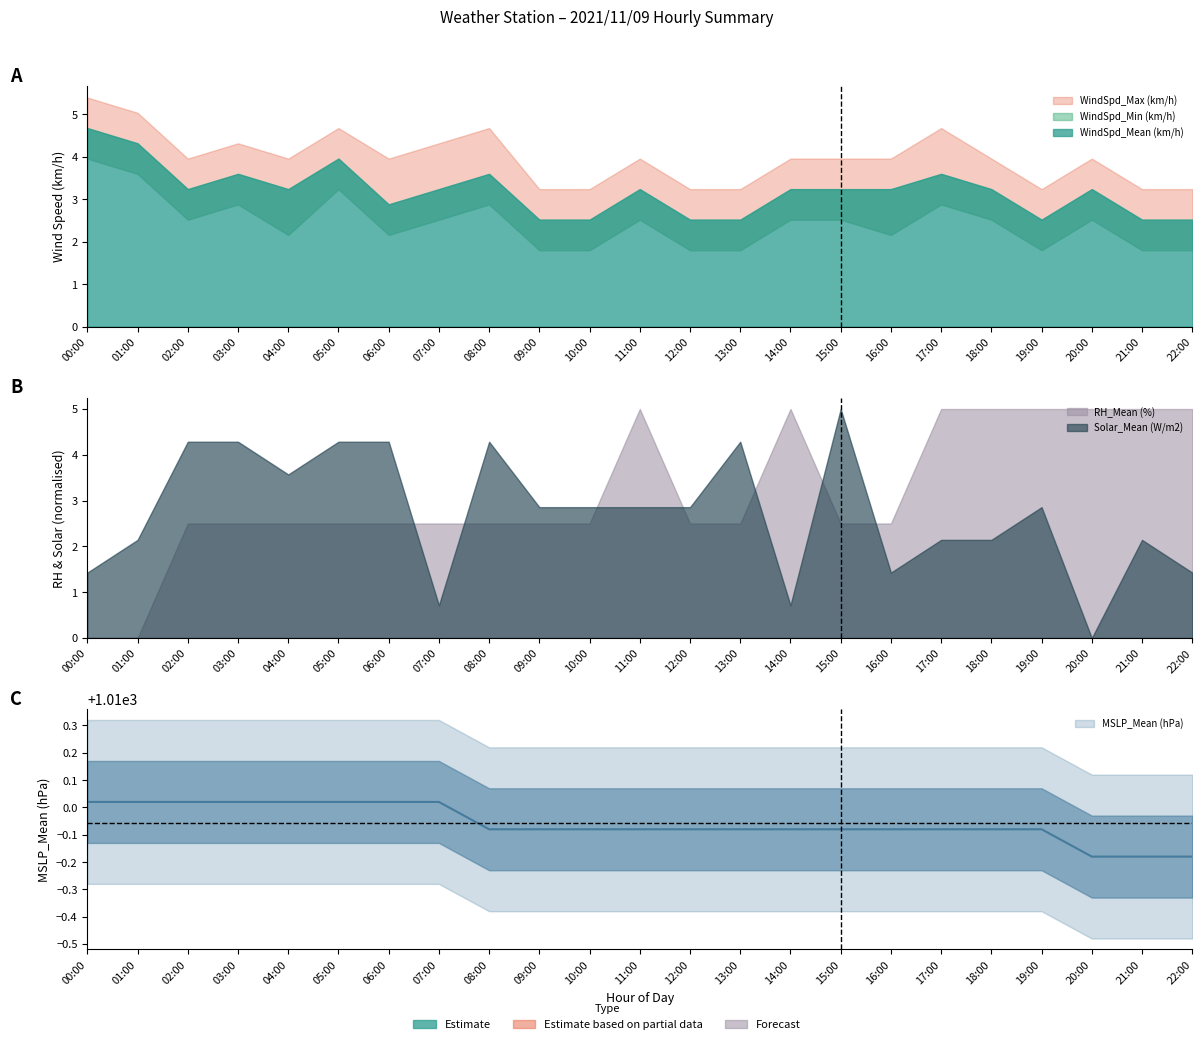

How many series are shown in this chart?

6